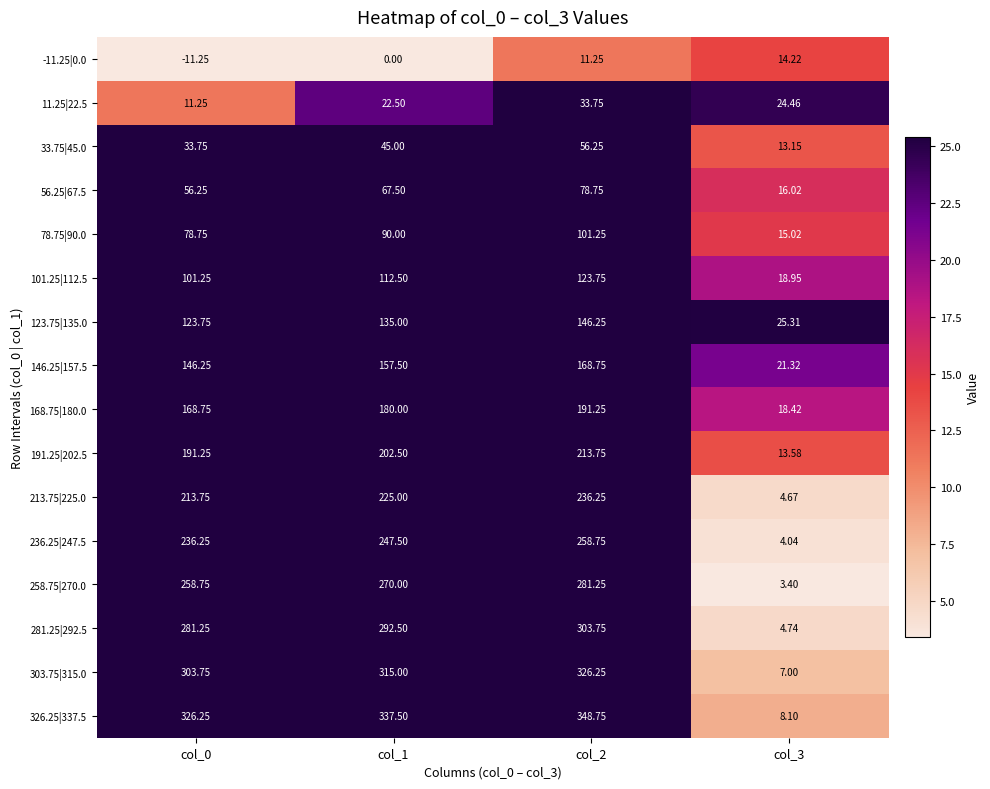

Is the value of 11.25|22.5 at col_3 greater than the value of 258.75|270.0 at col_1?

No